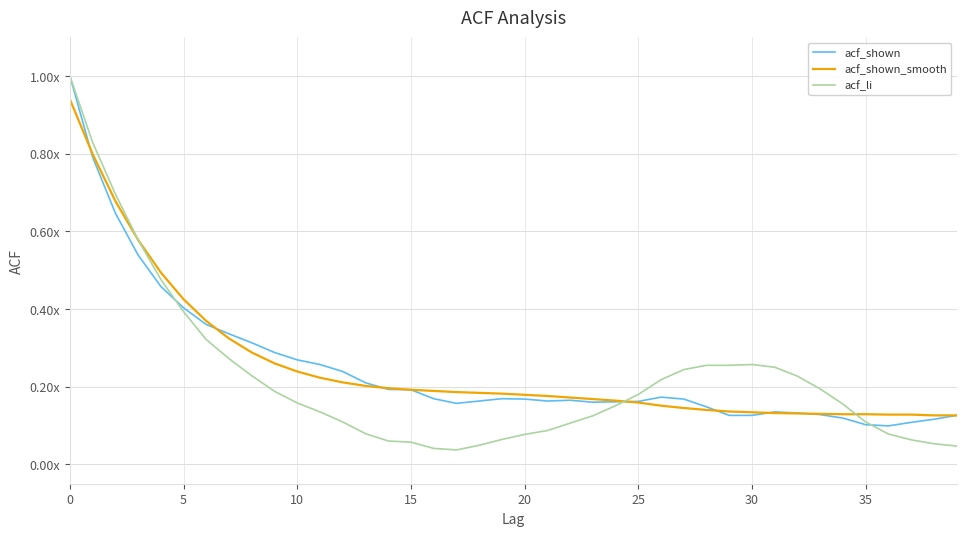

What are all the series names shown in the legend?

acf_shown, acf_shown_smooth, acf_li